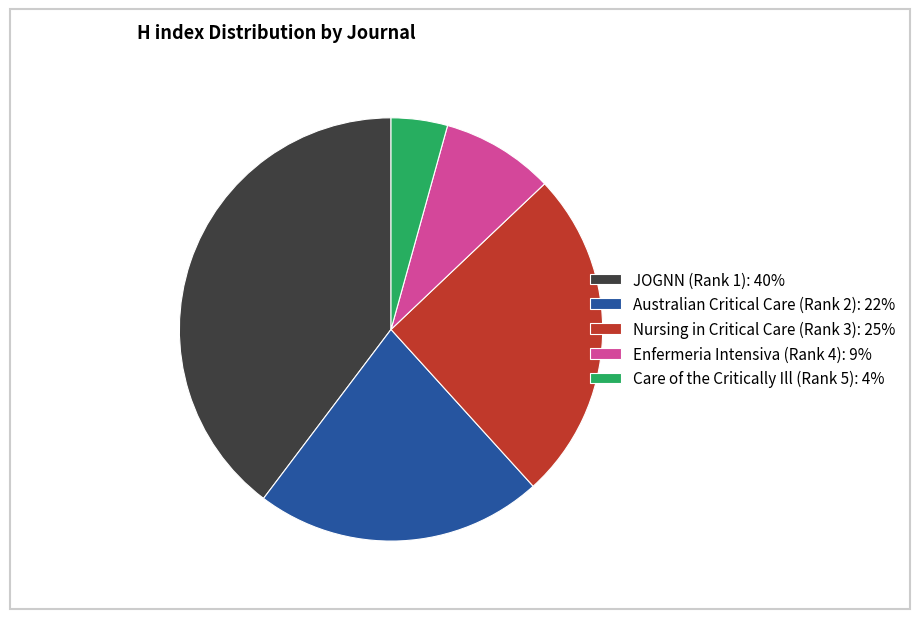

Count the number of slices in the pie.

5